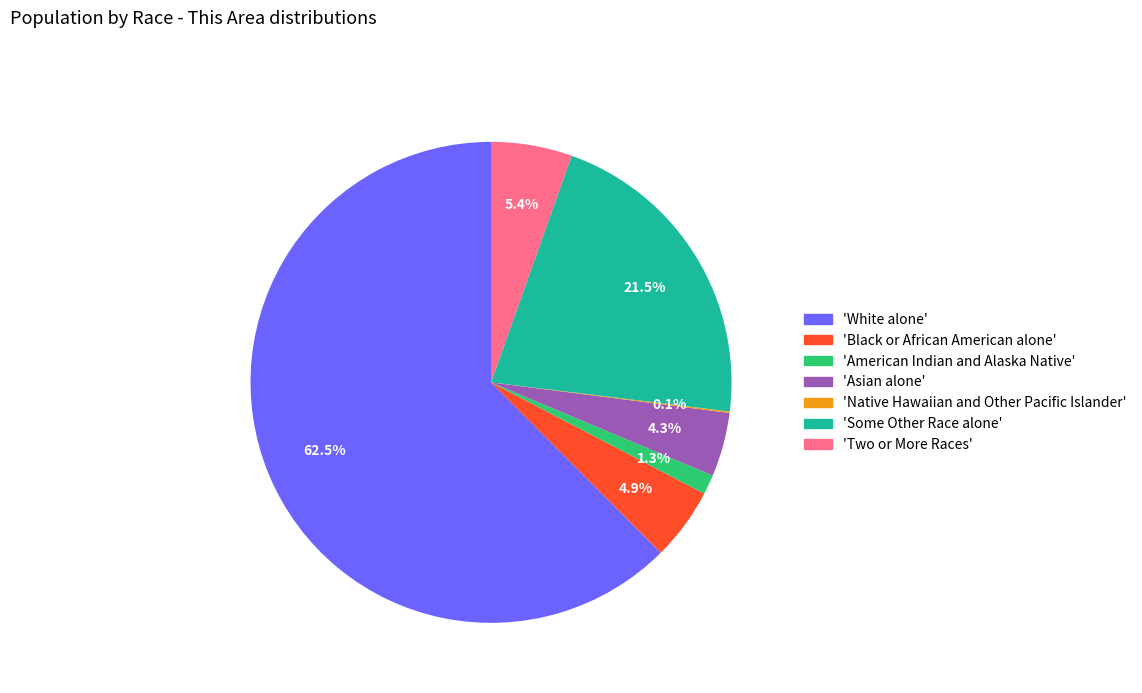

Is there a majority slice in this chart?

Yes